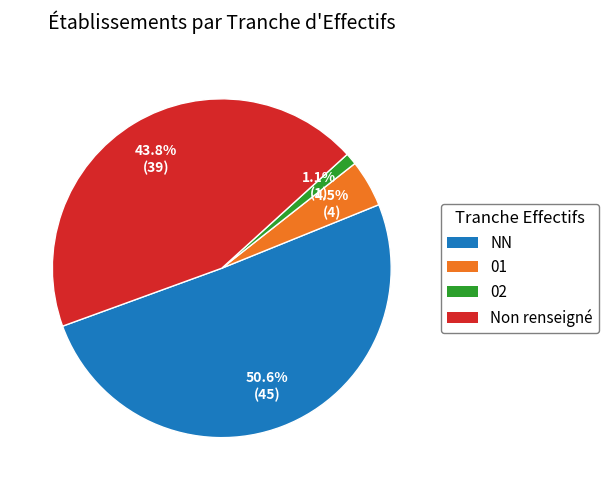

The 02 slice represents 11% of the pie. True or false?

False